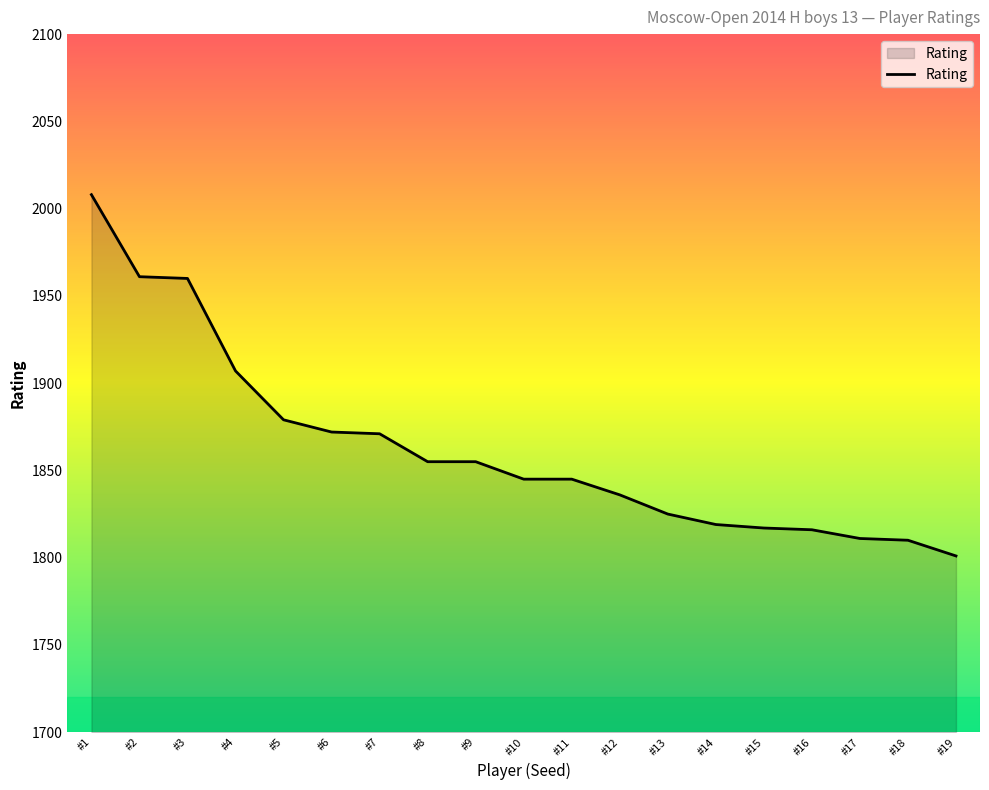

Does the chart display data point markers on the line(s)?

No